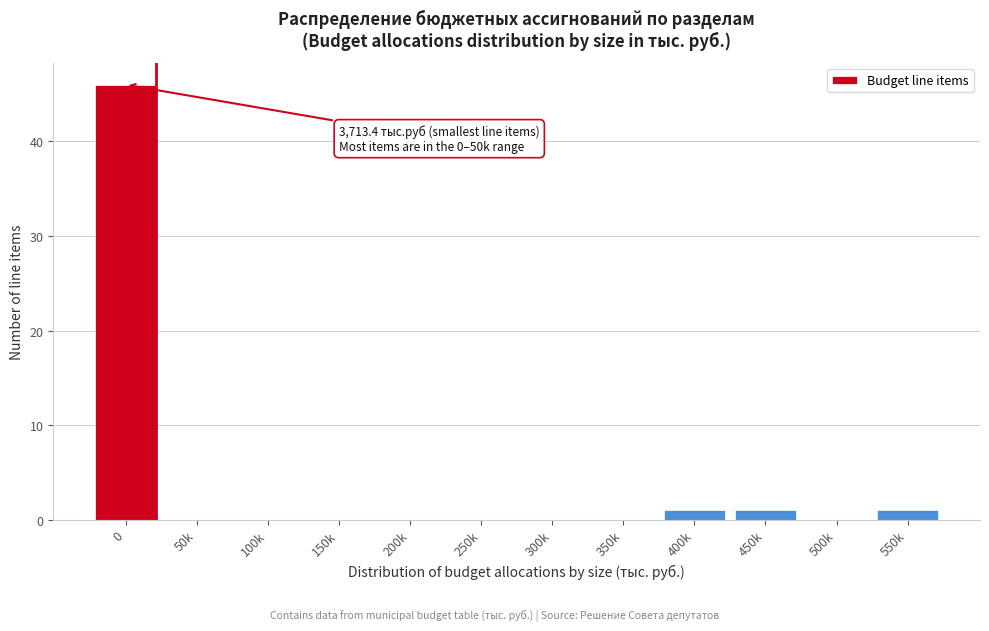

Reading left to right, transcribe all the data shown in this chart.

0=46	50k=0	100k=0	150k=0	200k=0	250k=0	300k=0	350k=0	400k=1	450k=1	500k=0	550k=1